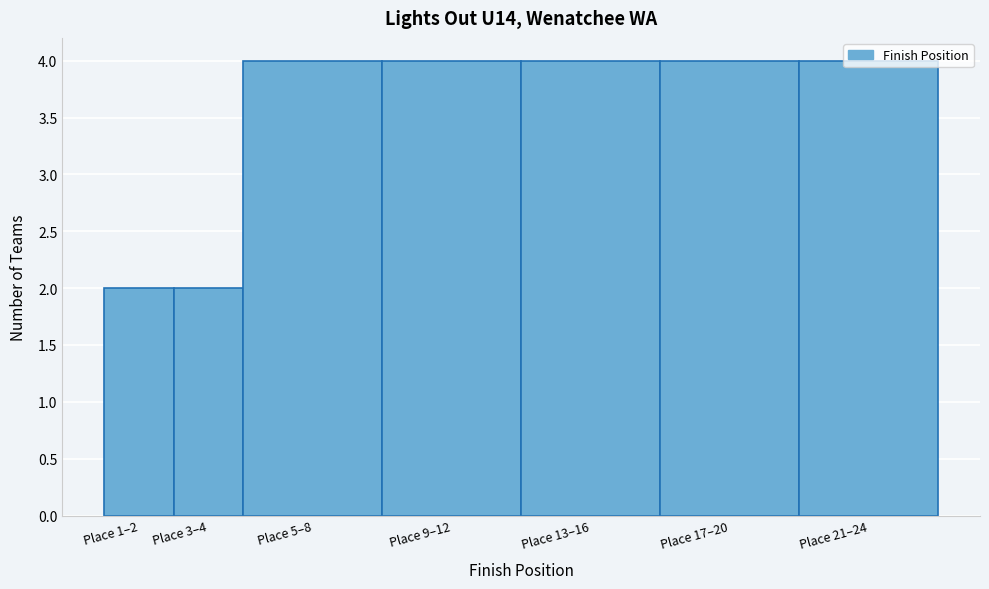

What is the sum of all values?

24